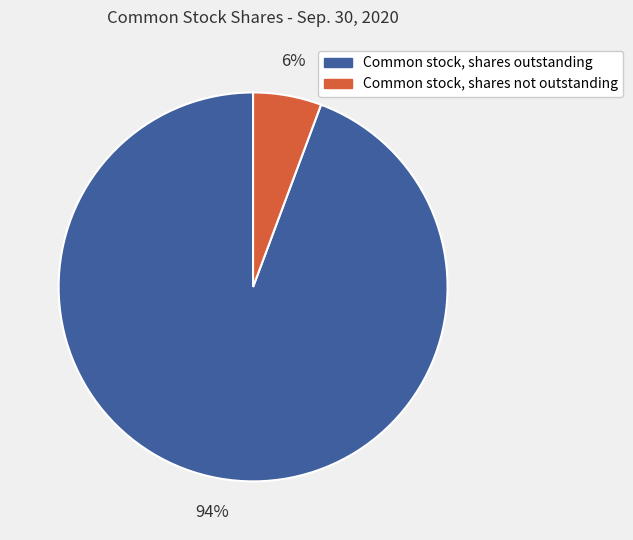

Count the number of slices in the pie.

2